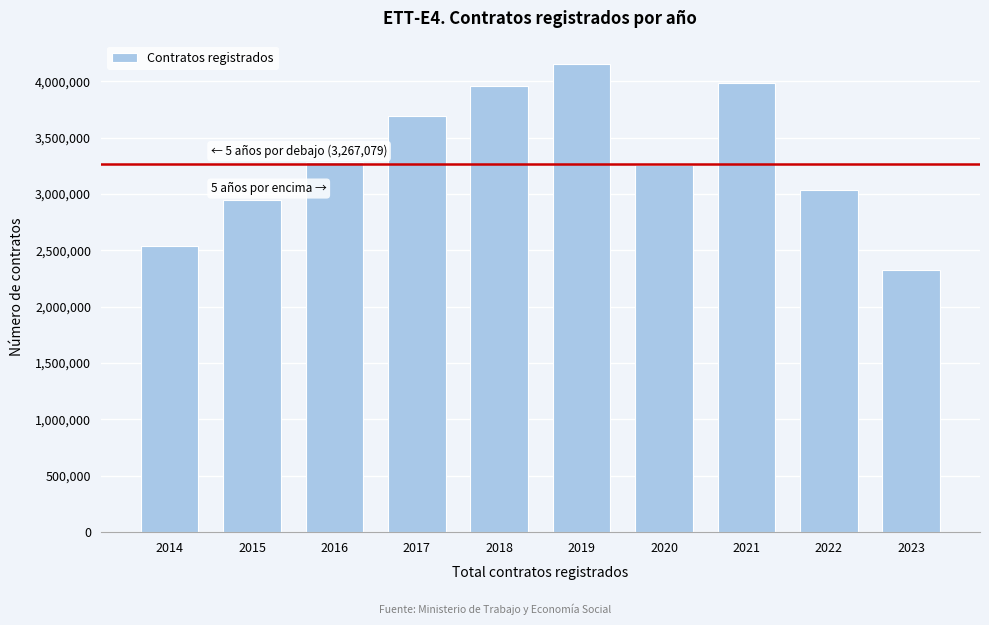

Reading left to right, extract all data points from this chart.

2014=2534925	2015=2946712	2016=3279598	2017=3692620	2018=3954130	2019=4152158	2020=3254560	2021=3981389	2022=3031480	2023=2324949